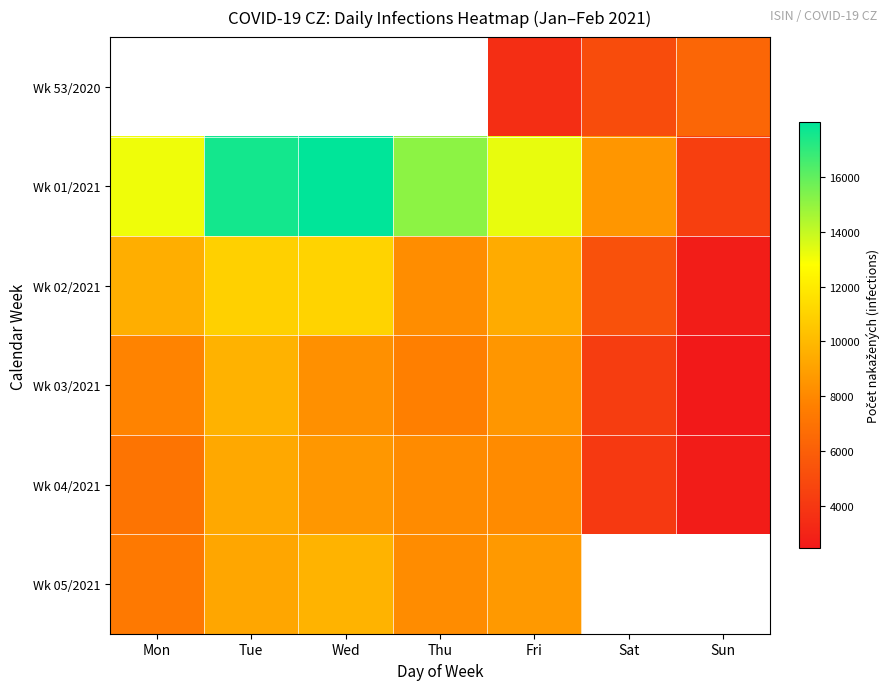

Which has a higher value, Tue or Sun?

Sun